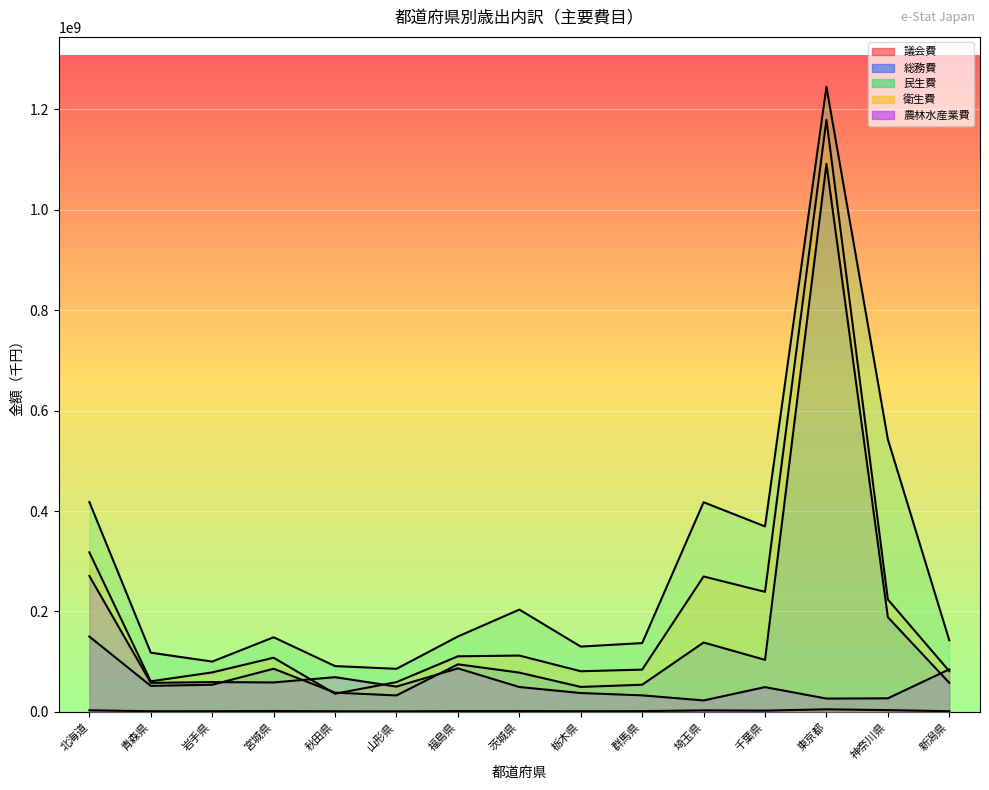

In 総務費, how many points are higher than both neighbors (excluding endpoints)?

4